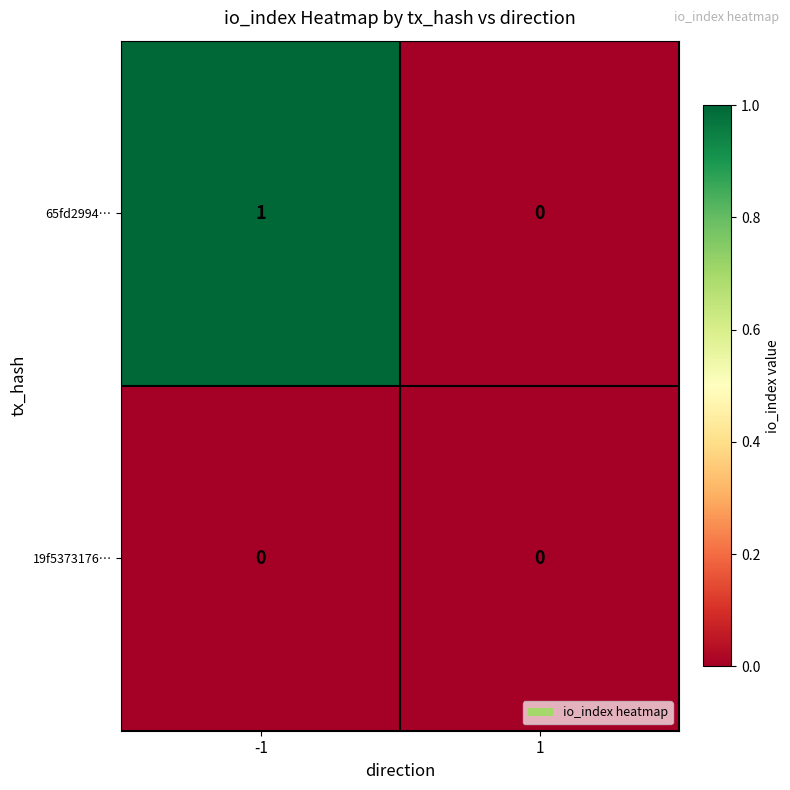

True or false: 19f5373176… has a value of 0 at -1.

True